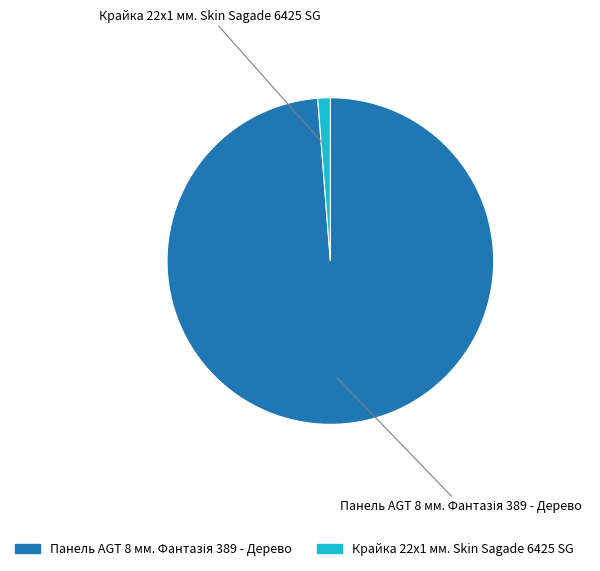

True or false: Крайка 22x1 мм. Skin Sagade 6425 SG accounts for 1% of the total.

True